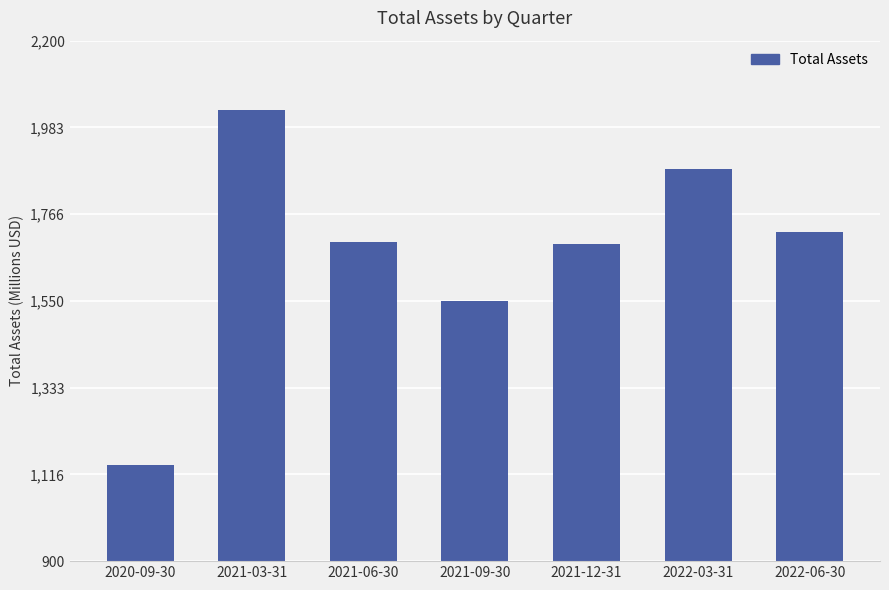

Does the chart contain any negative values?

No